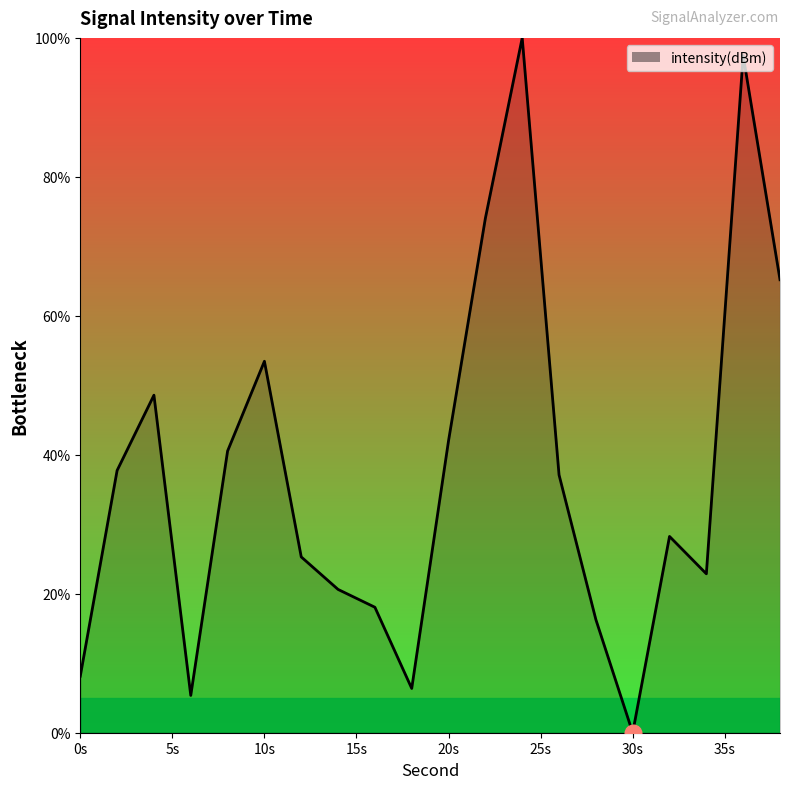

True or false: there are more than 2 points higher than both neighbors.

True